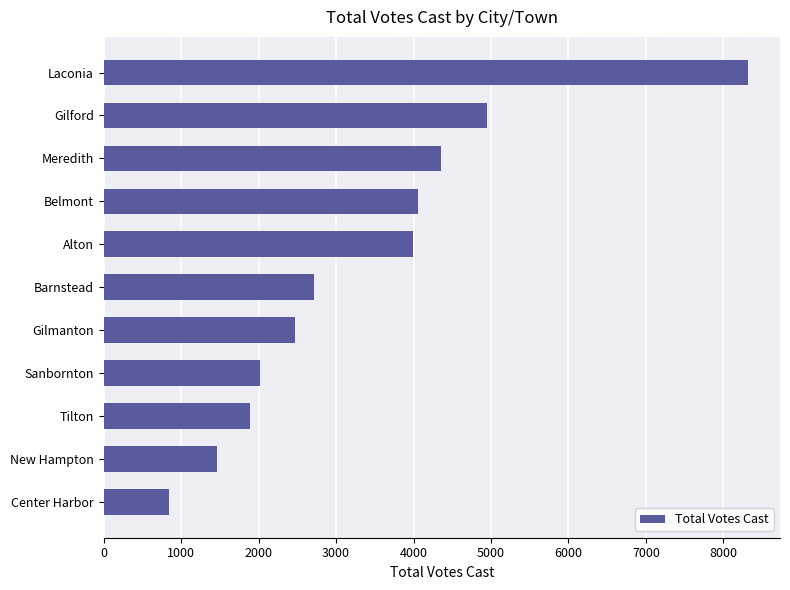

Which category has the highest value across all series?

Laconia